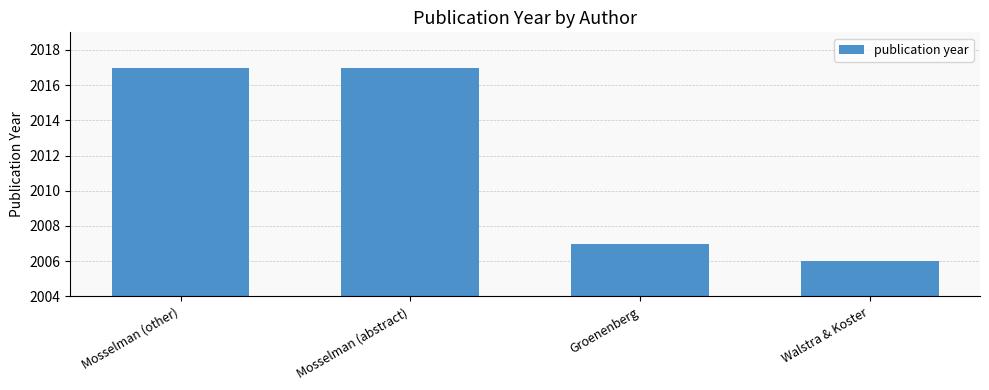

Which label corresponds to the smallest value in the chart?

Walstra & Koster